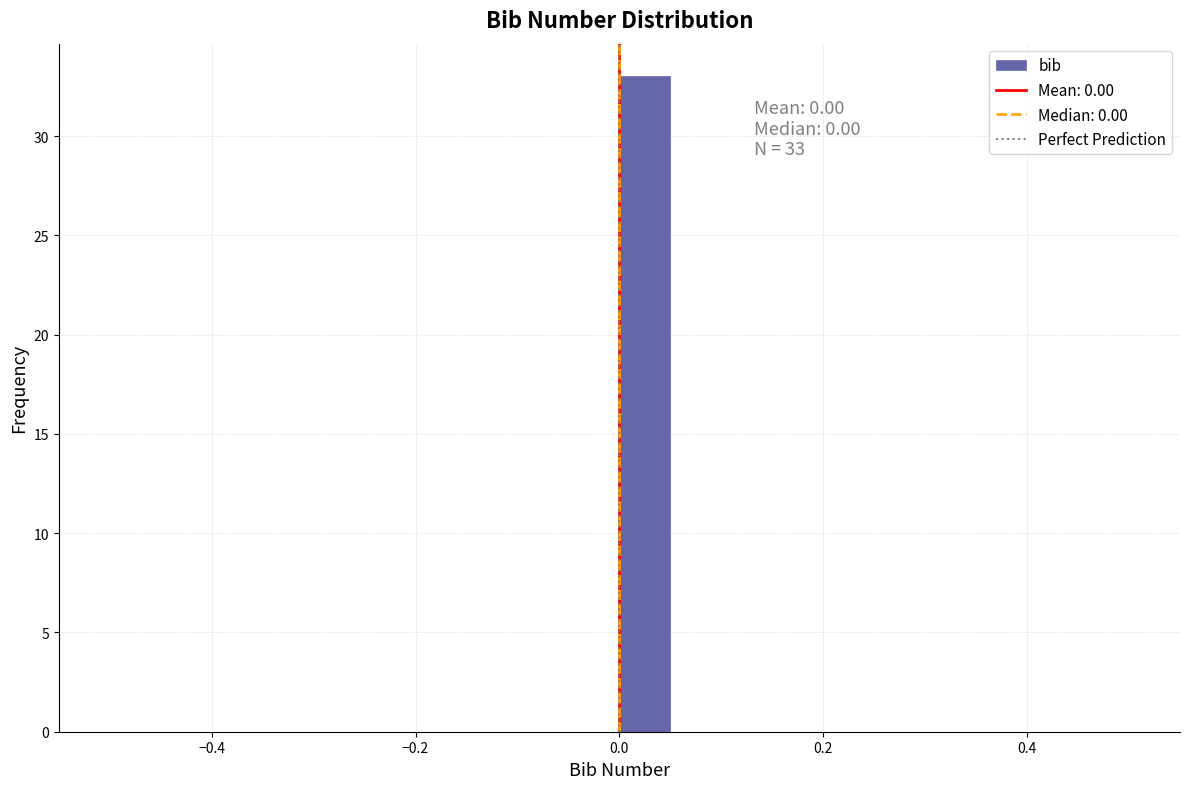

Read against the x-axis, roughly where is the centre of the tallest bar?

0.02